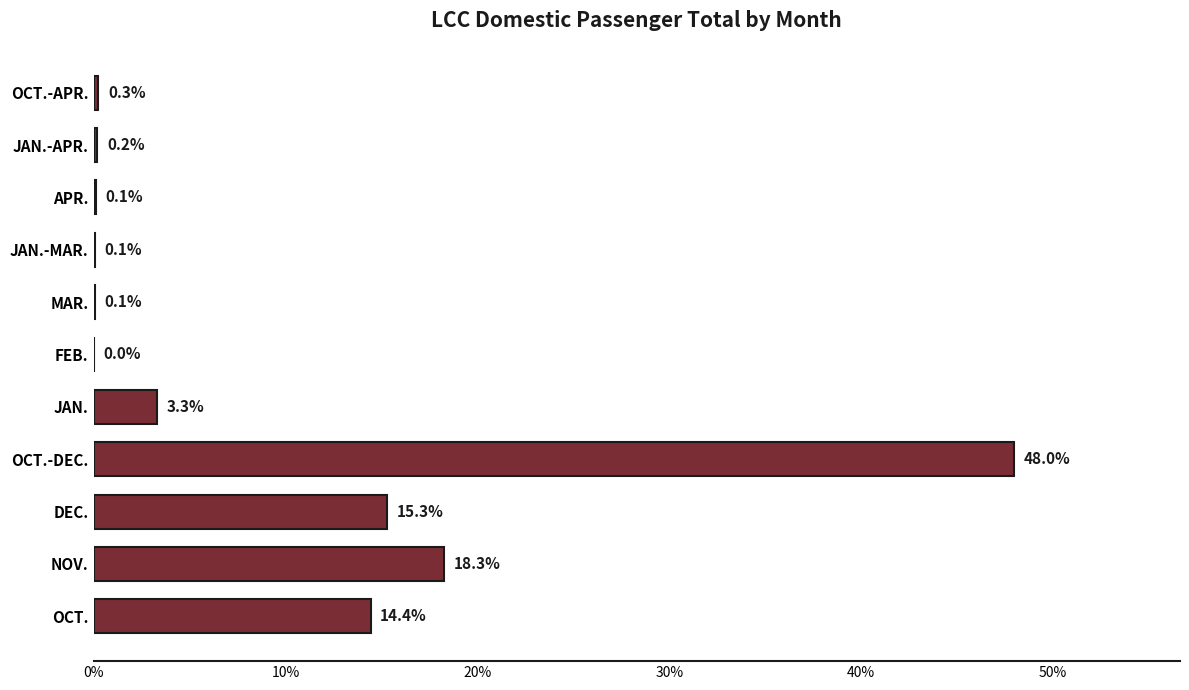

Is it true that the value at OCT.-APR. is 0.3?

True